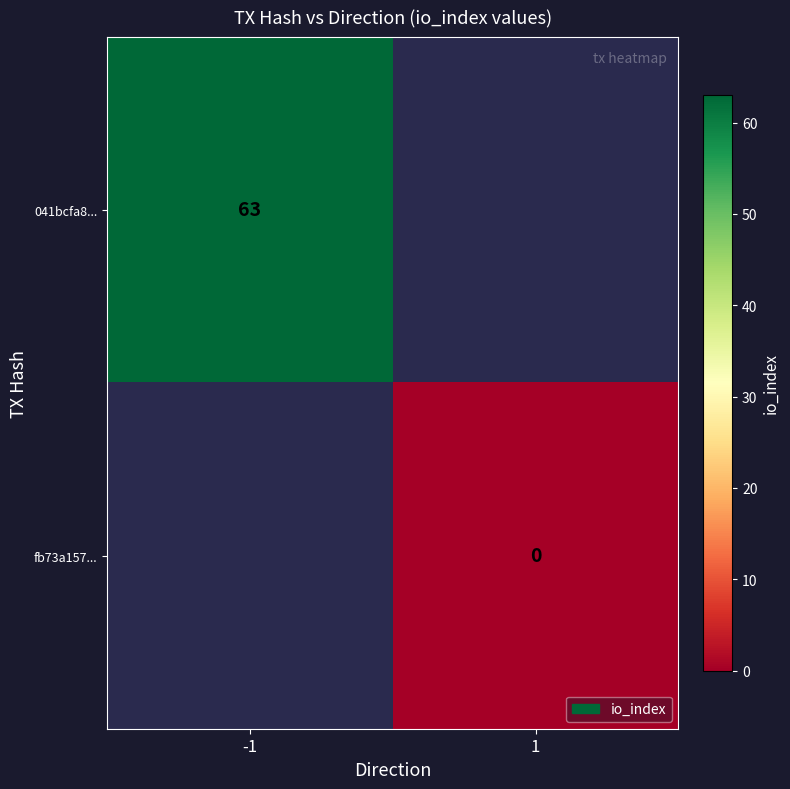

Which label corresponds to the smallest value in the chart?

1